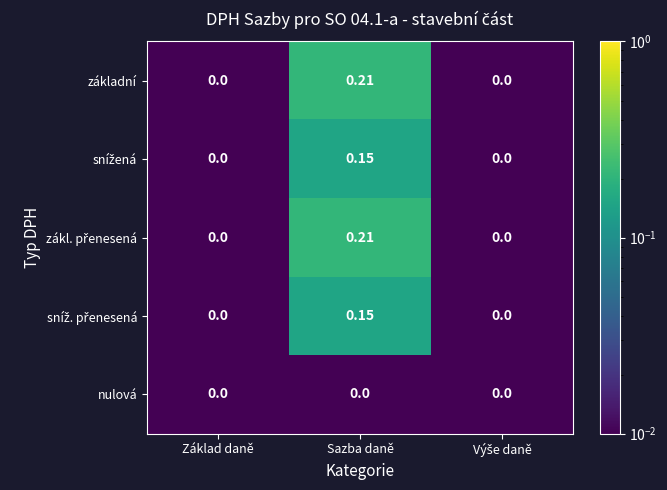

At which category is the sum across all series the highest?

Sazba daně